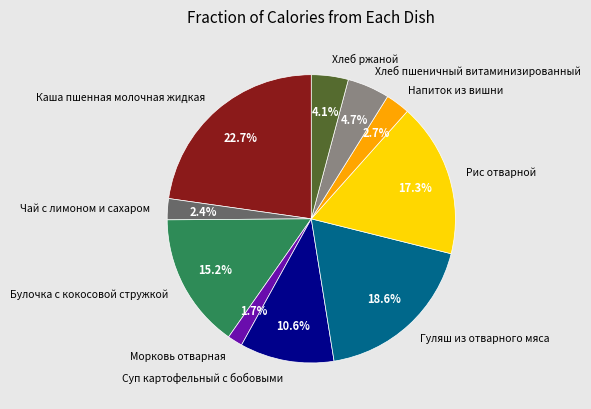

Which has a higher value, Гуляш из отварного мяса or Рис отварной?

Гуляш из отварного мяса